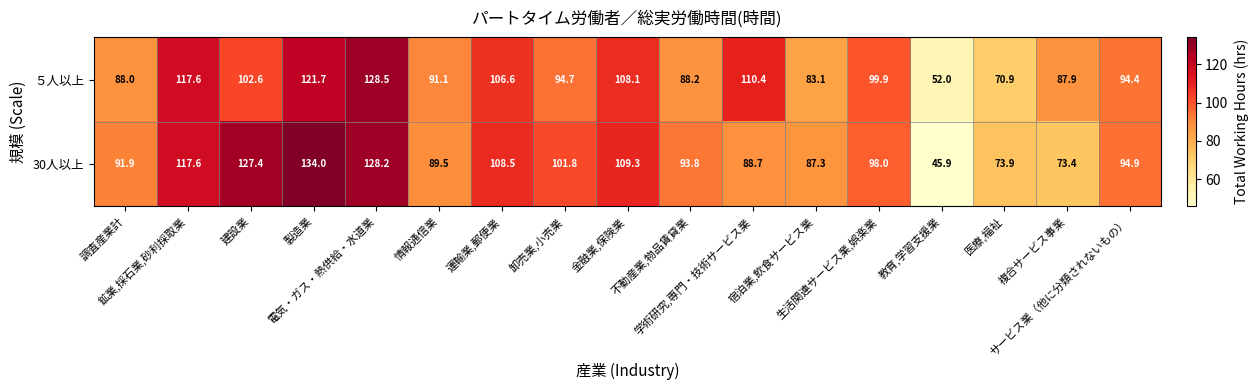

At which category is the sum across all series the highest?

電気・ガス・熱供給・水道業